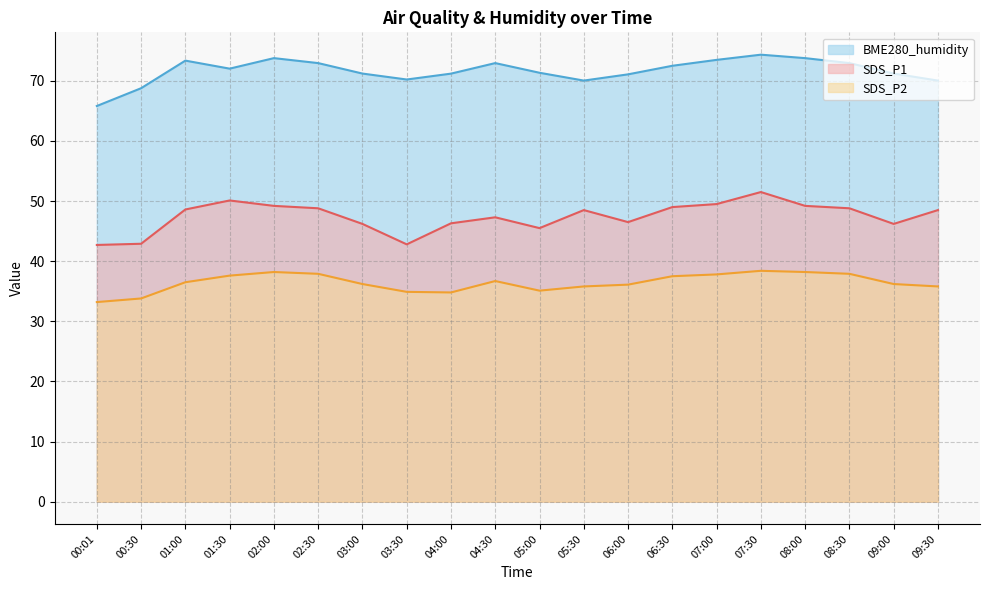

Which has a higher value, 03:00 or 06:00?

03:00